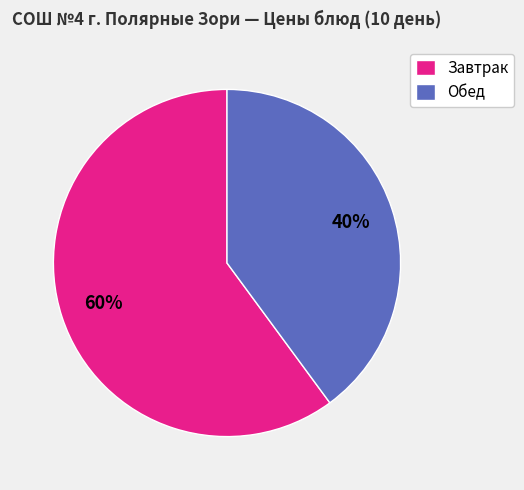

Does any single category account for the majority?

Yes